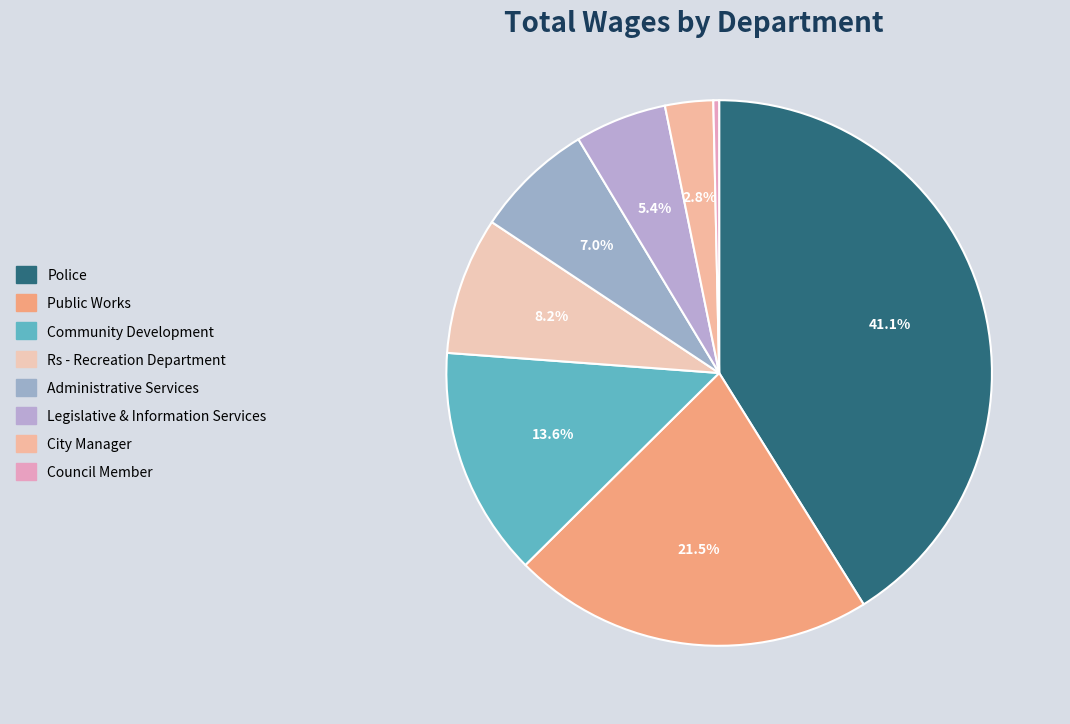

What is the ratio of the value at Administrative Services to the value at Rs - Recreation Department?

0.9